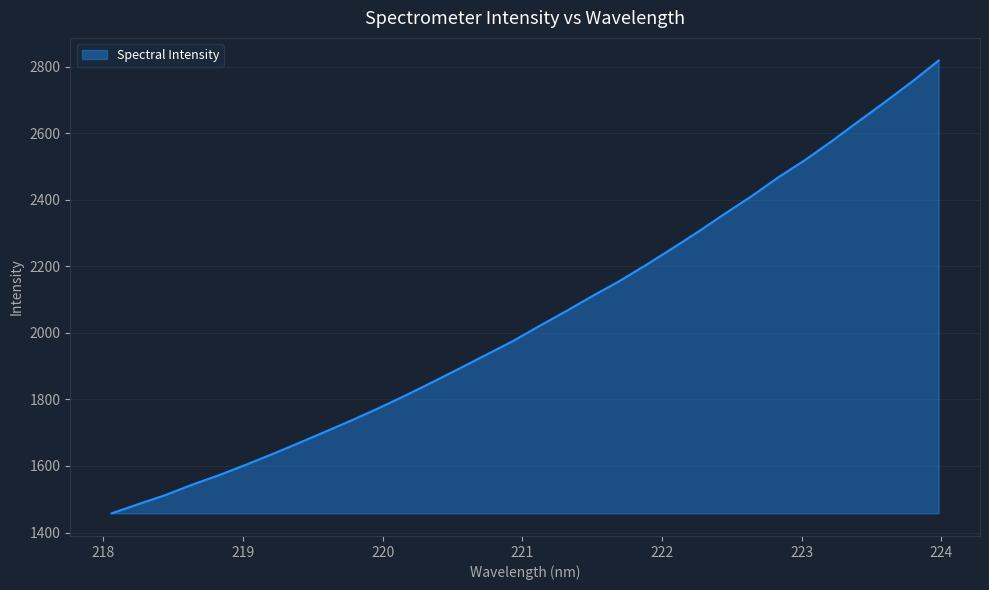

What is the difference between the maximum and minimum values?

1360.9